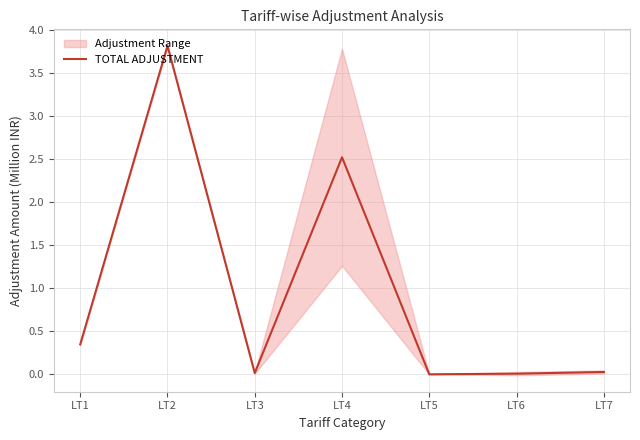

What is the difference between the maximum and minimum values?

3.8